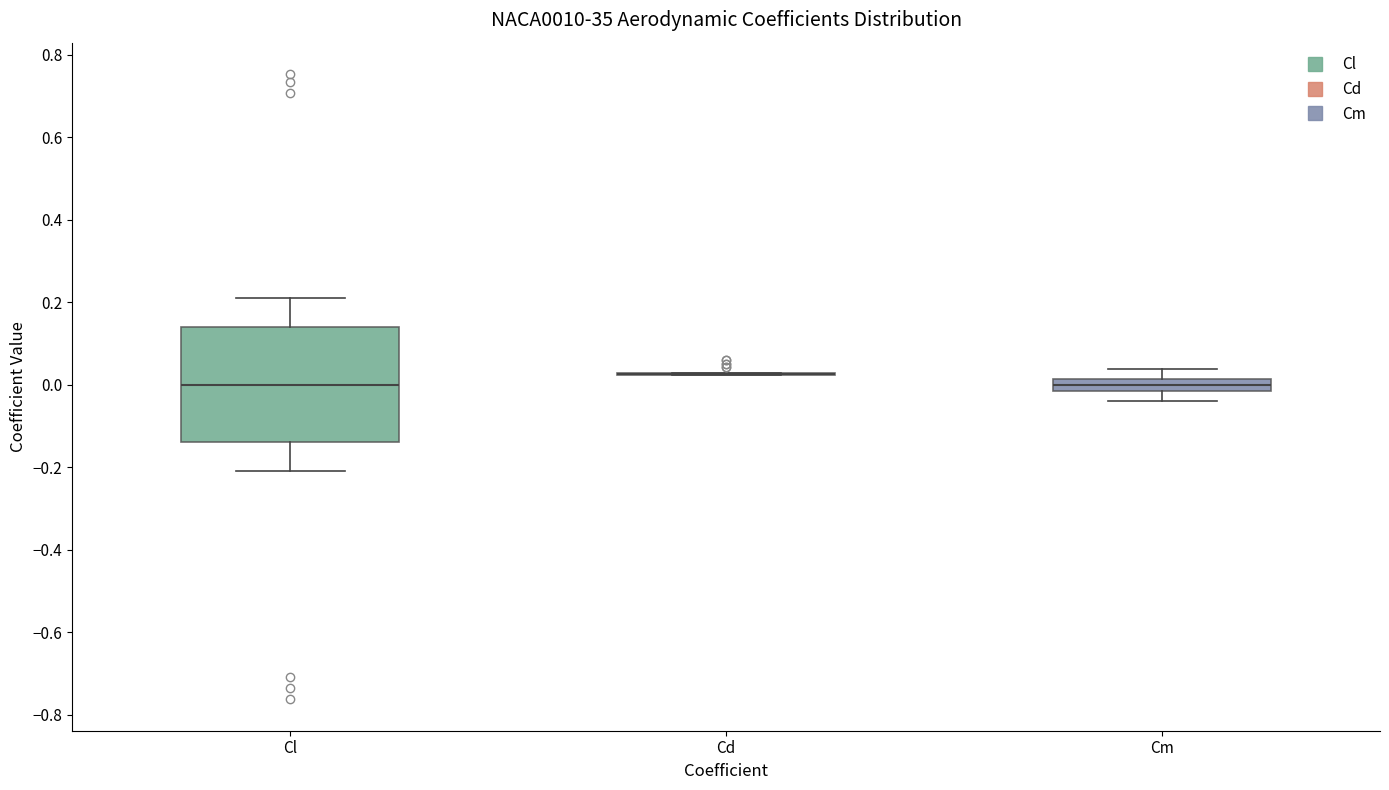

Which box is the tallest, from its lower edge to its upper edge?

Cl